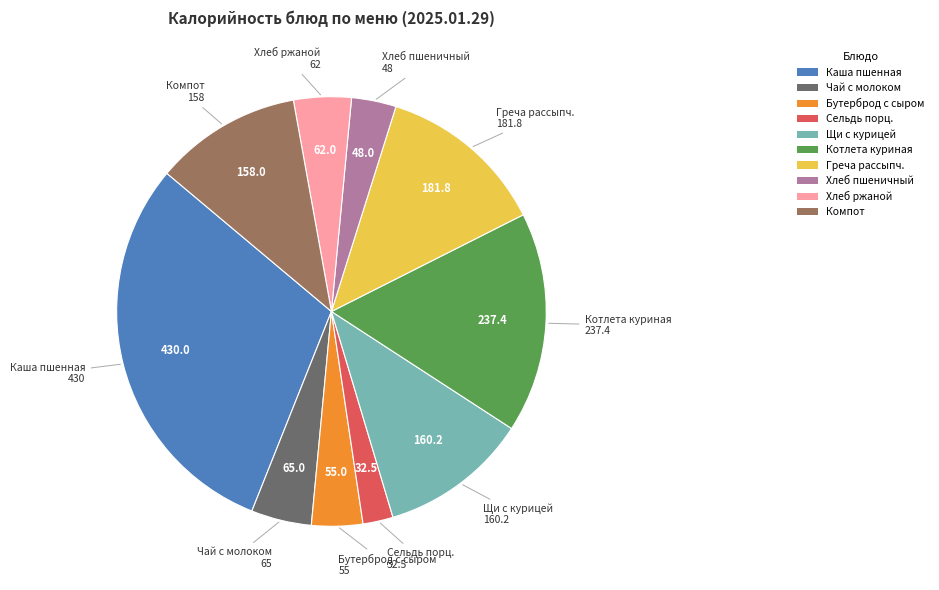

Does any single category account for the majority?

No